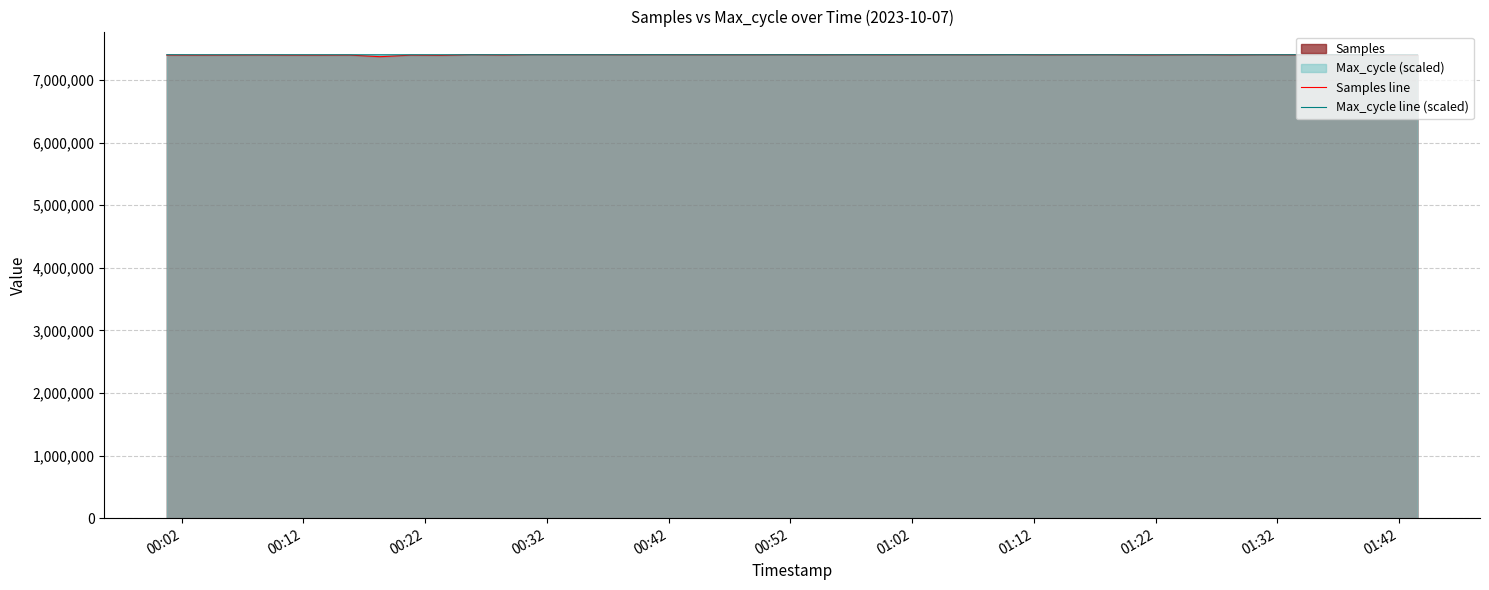

Which series has the largest range (max minus min)?

Samples line